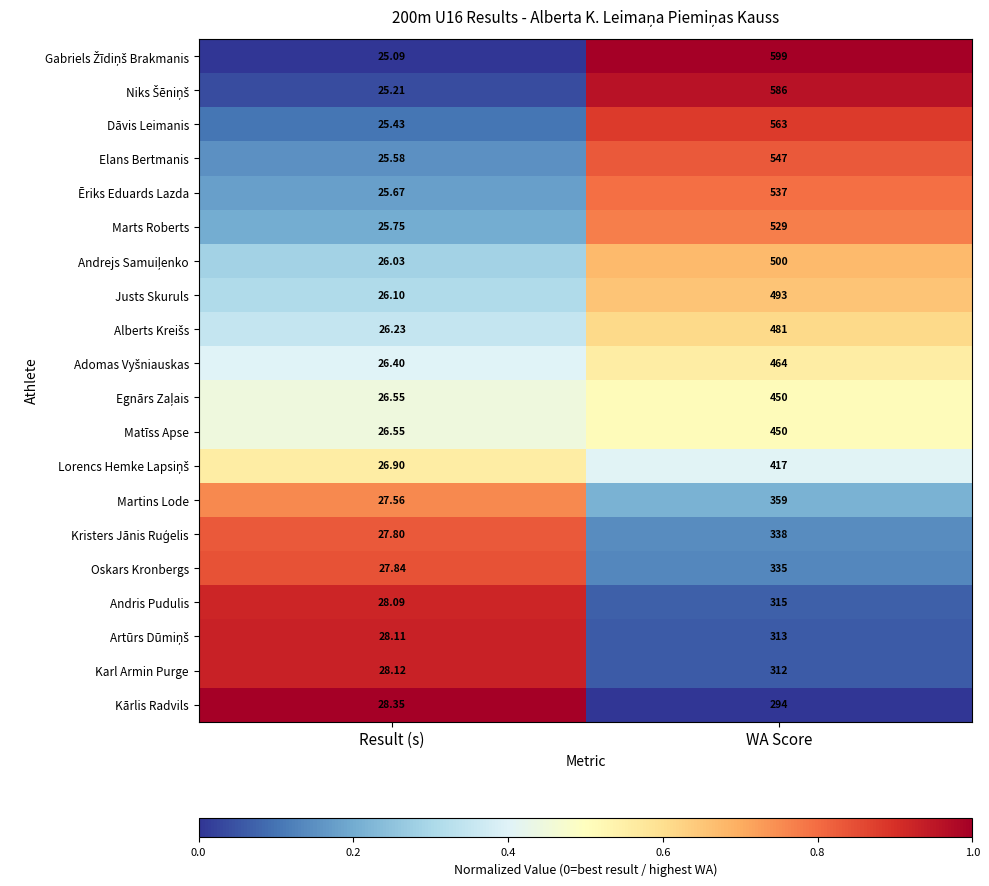

Is the value of Justs Skuruls at WA Score greater than the value of Ēriks Eduards Lazda at WA Score?

No